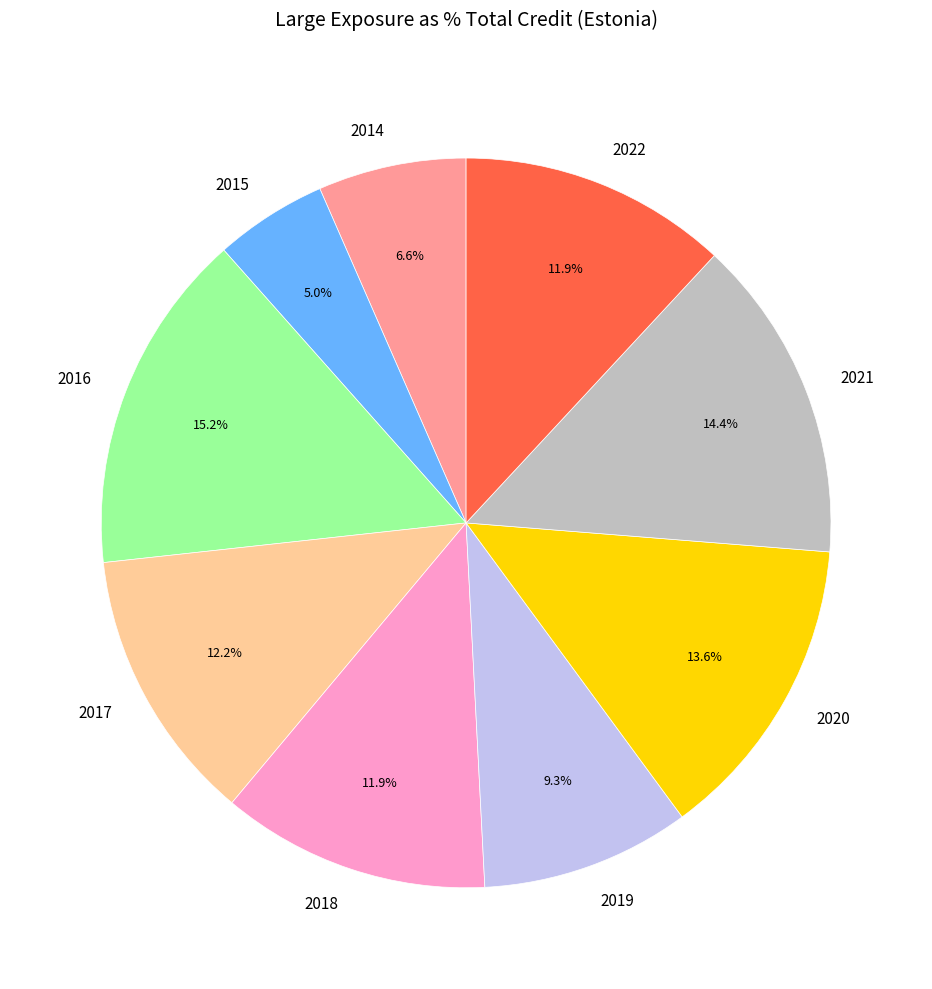

Does any single category account for the majority?

No